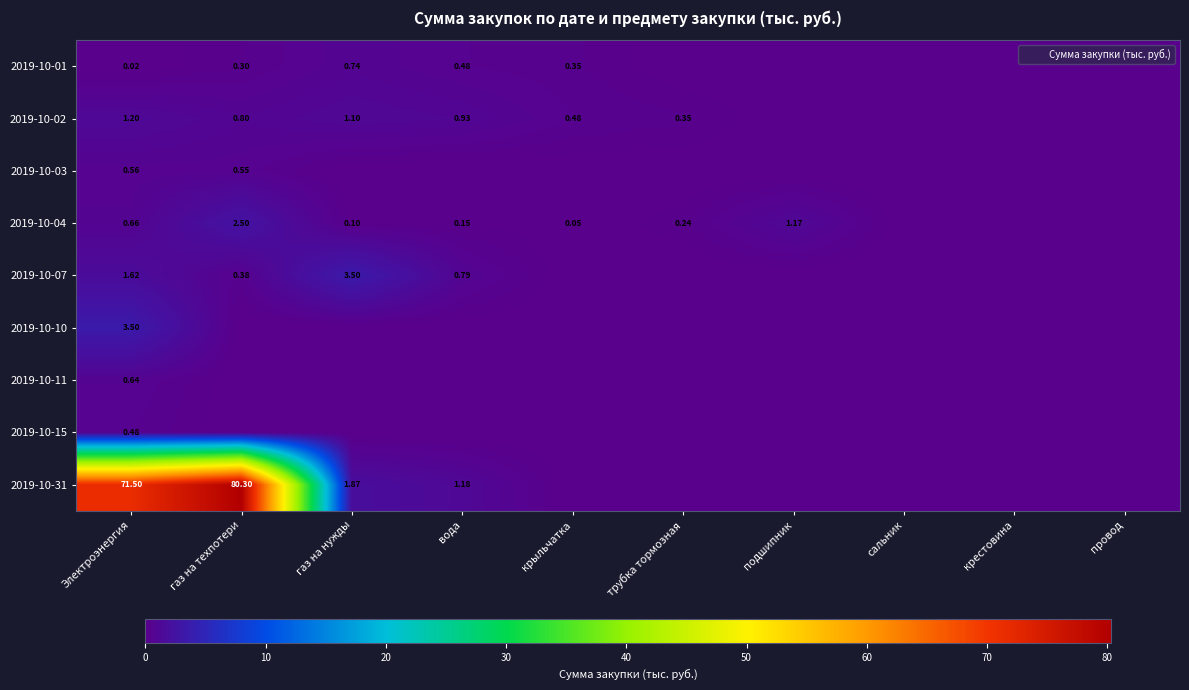

Rank the series by their maximum value, from highest to lowest.

2019-10-31, 2019-10-07, 2019-10-10, 2019-10-04, 2019-10-02, 2019-10-01, 2019-10-11, 2019-10-03, 2019-10-15